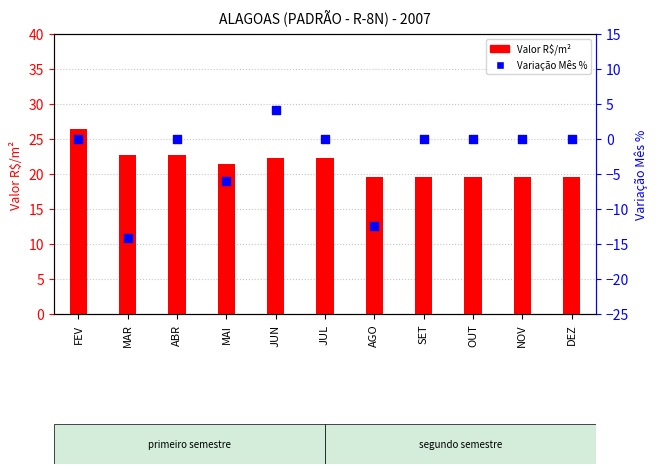

At which category is the sum across all series the highest?

FEV